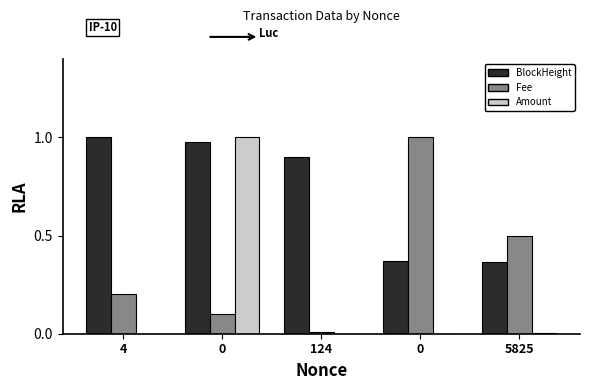

At how many categories does at least one series exceed 0?

5